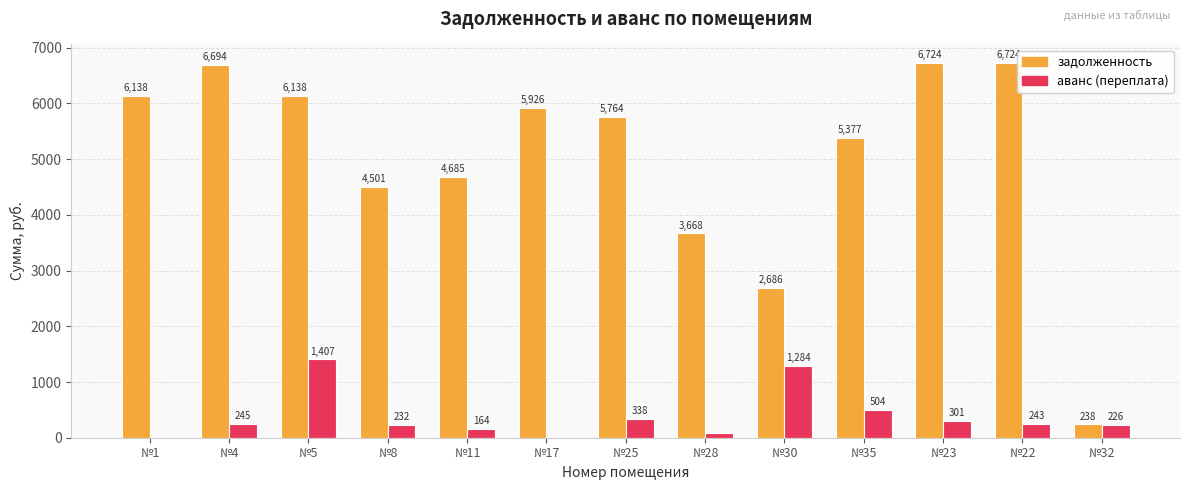

Which series has the largest total across all categories?

задолженность